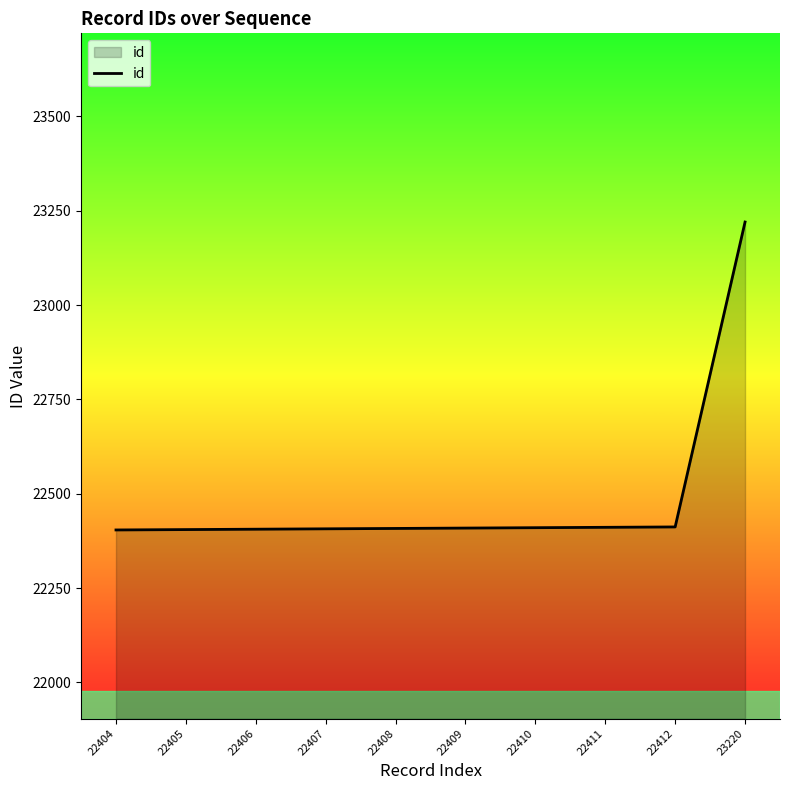

Which label corresponds to the largest value in the chart?

23220